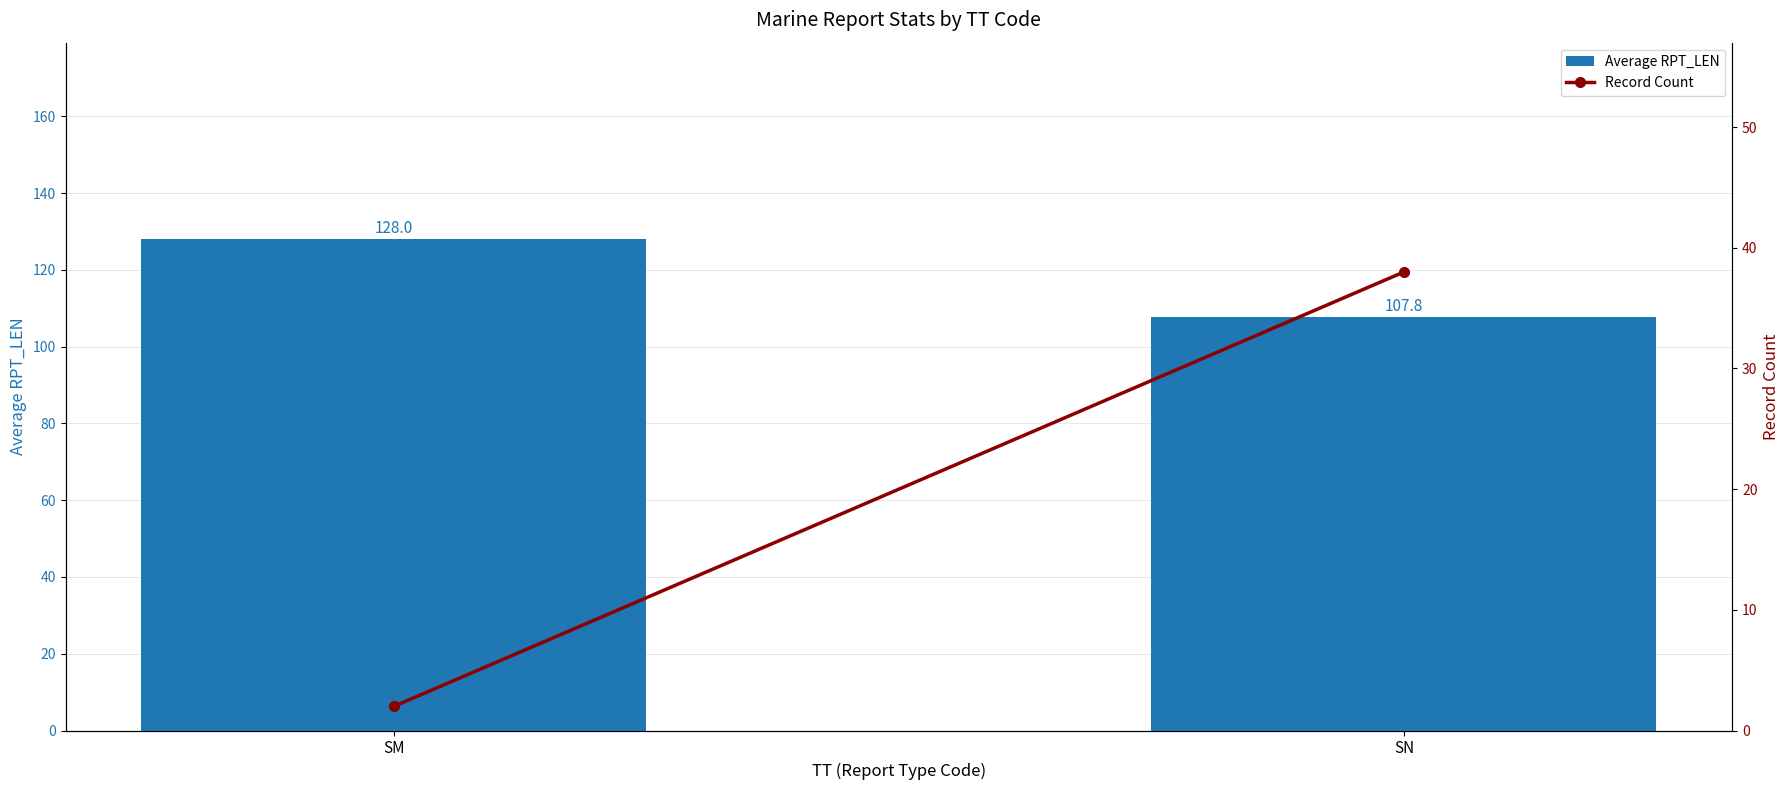

What are all the series names shown in the legend?

Average RPT_LEN, Record Count